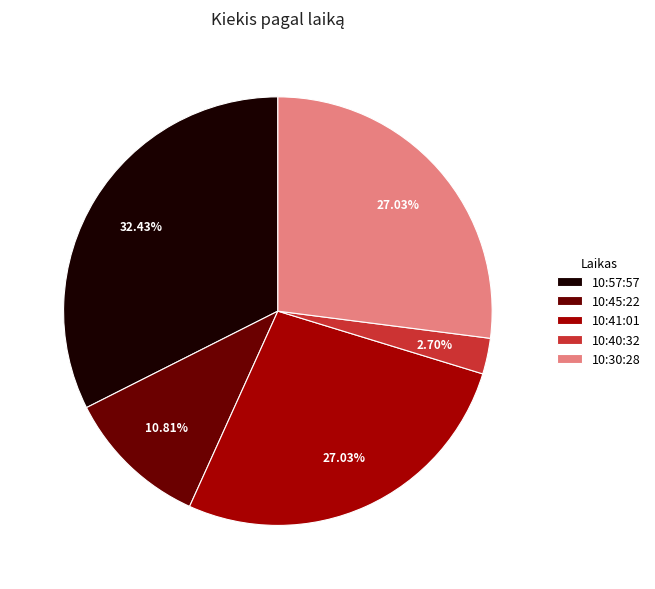

The 10:57:57 slice represents 42% of the pie. True or false?

False